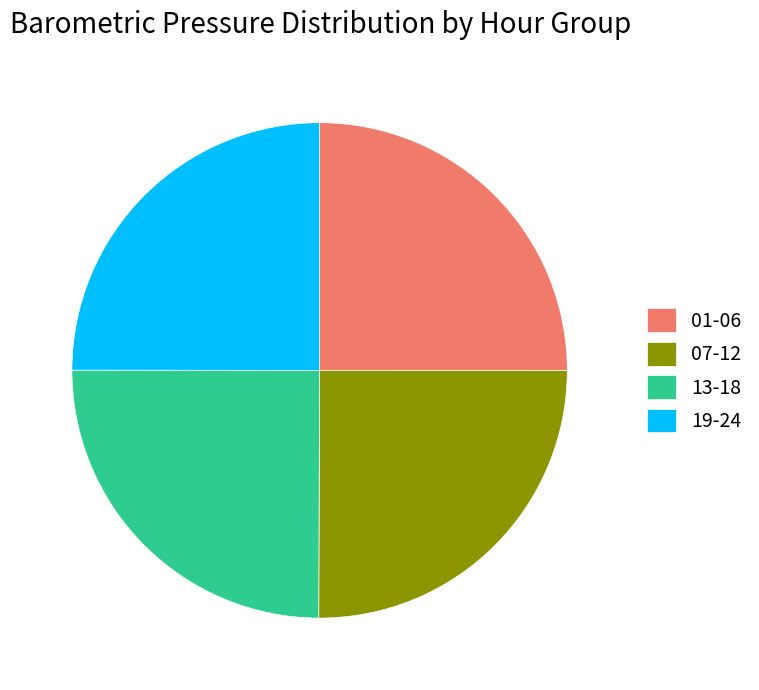

Is there any slice that represents more than half of the pie?

No